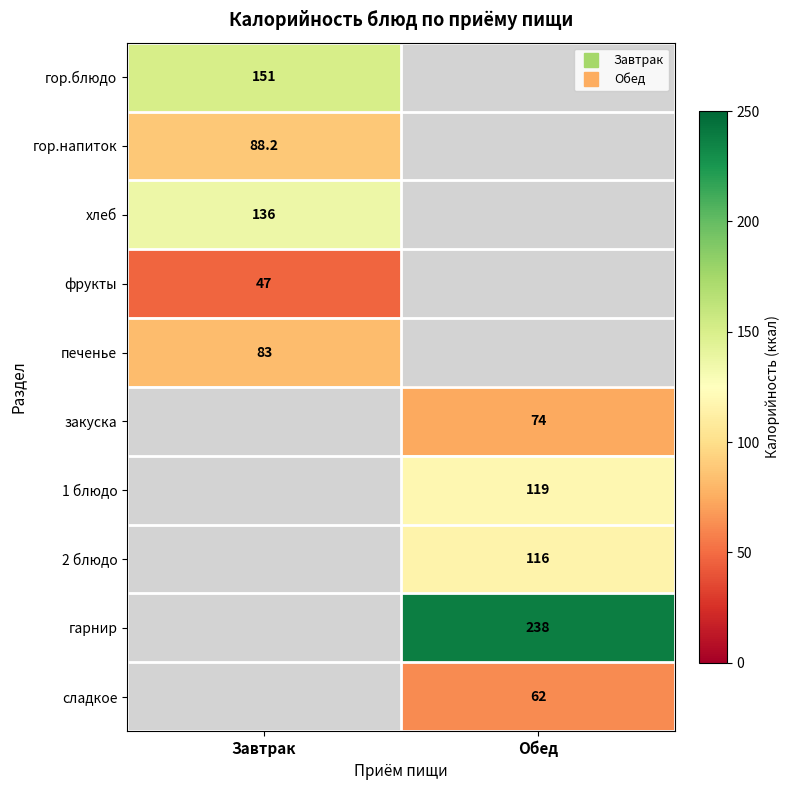

At how many categories does at least one series exceed 195?

1